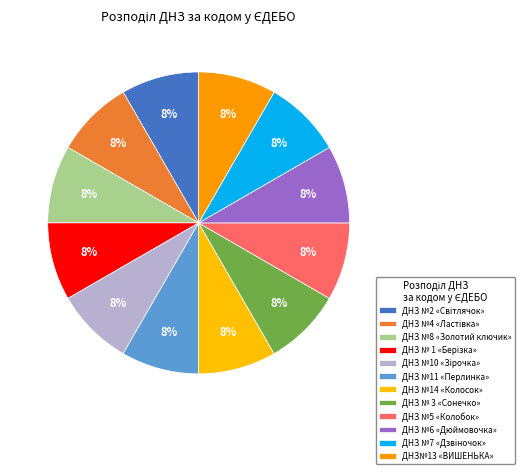

Count the number of slices in the pie.

12